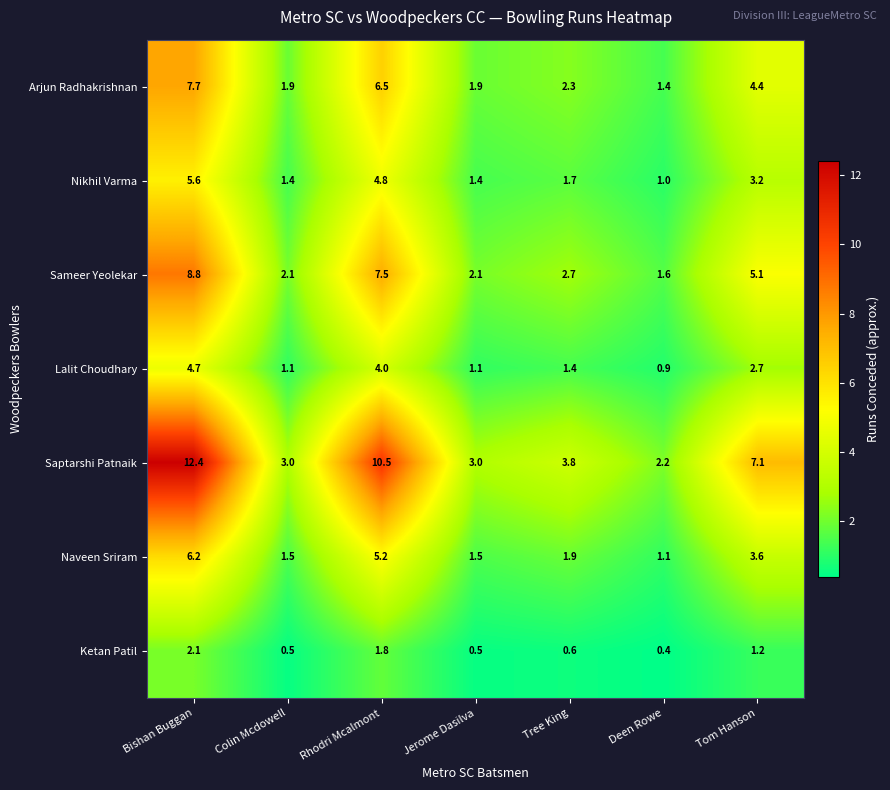

Between Rhodri Mcalmont and Deen Rowe, which series saw the biggest shift?

Saptarshi Patnaik